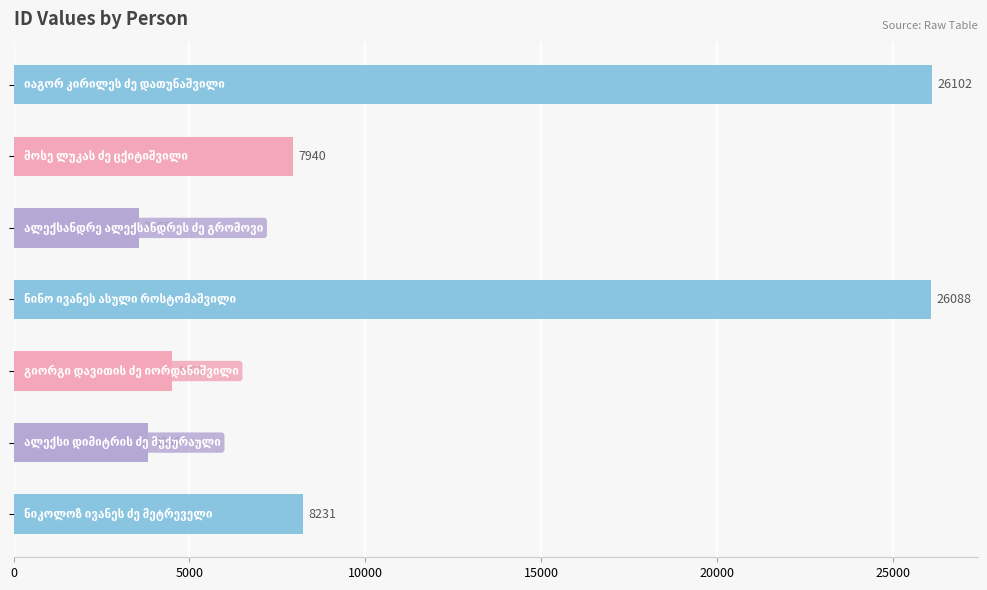

Reading top to bottom, list all the values displayed in this chart.

26102	7940	3558	26088	4499	3830	8231